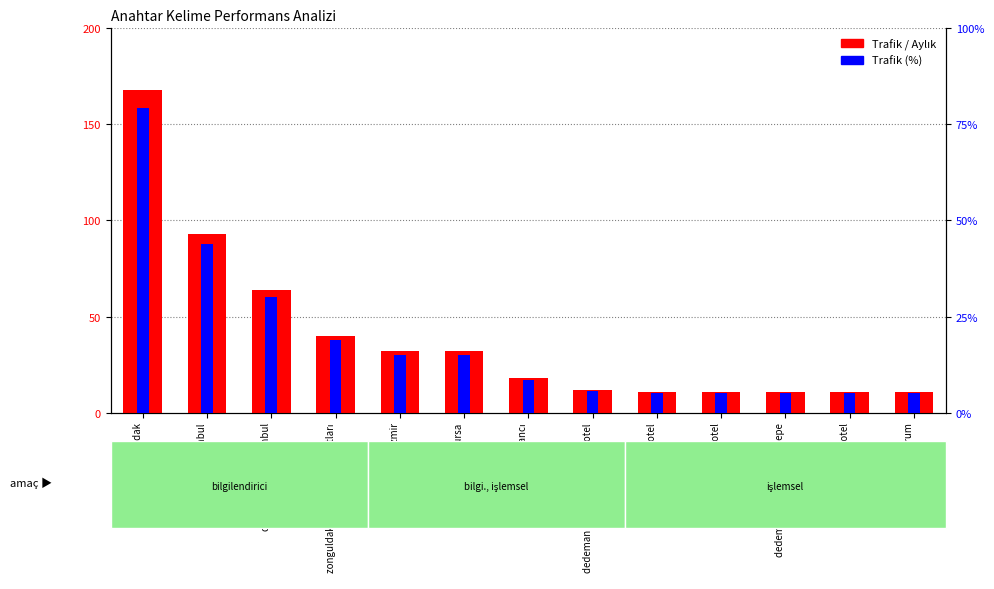

Reading left to right, extract all data points from this chart.

Trafik / Aylık: dedeman zonguldak=168.0	dedeman istanbul=93.0	dedeman hotel istanbul=64.0	zonguldak dedeman otel fiyatları=40.0	dedeman izmir=32.0	dedeman bursa=32.0	dedeman bostancı=18.0	dedeman bostancı istanbul hotel=12.0	adana dedeman otel=11.0	dedeman hotel=11.0	dedeman istanbul gayrettepe=11.0	konya dedeman otel=11.0	dedeman erzurum=11.0
Trafik (%): dedeman zonguldak=27.8	dedeman istanbul=15.4	dedeman hotel istanbul=10.6	zonguldak dedeman otel fiyatları=6.6	dedeman izmir=5.3	dedeman bursa=5.3	dedeman bostancı=3.0	dedeman bostancı istanbul hotel=2.0	adana dedeman otel=1.8	dedeman hotel=1.8	dedeman istanbul gayrettepe=1.8	konya dedeman otel=1.8	dedeman erzurum=1.8